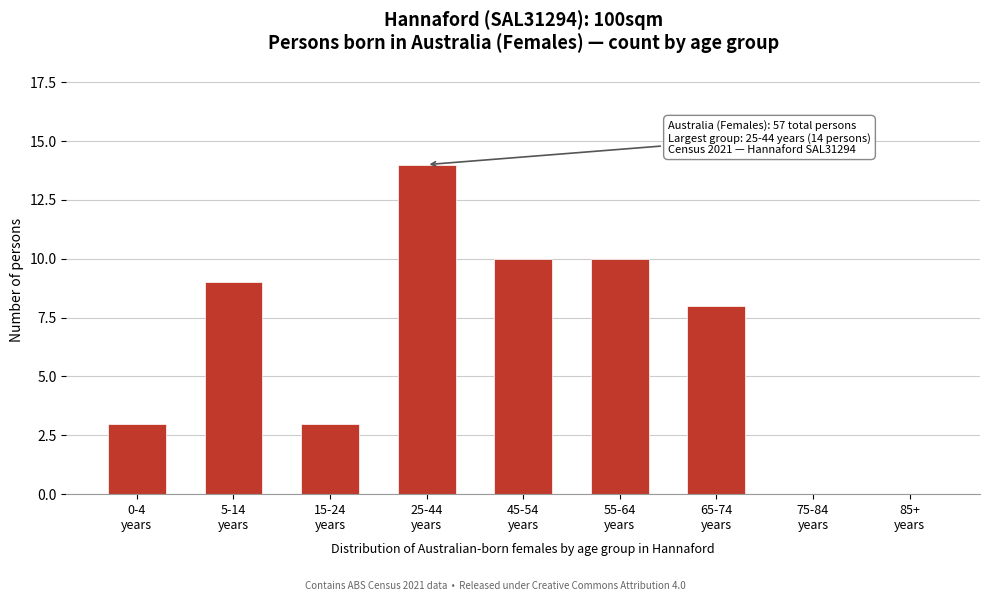

What is the greatest value displayed?

14